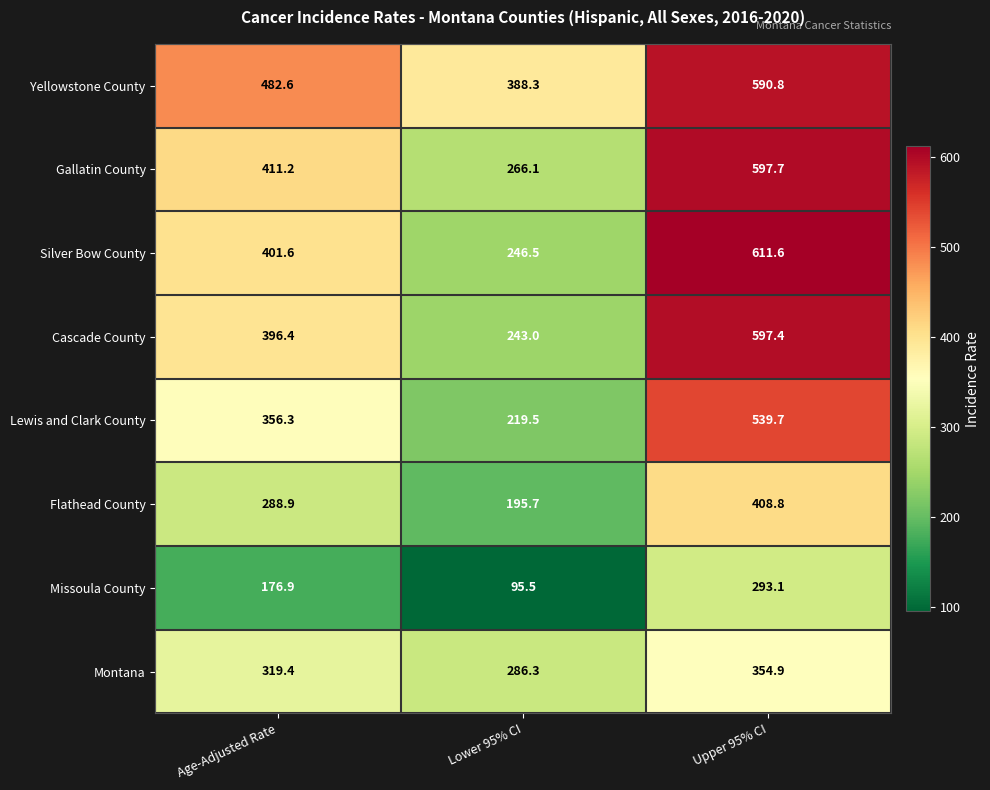

Reading left to right, transcribe all the data shown in this chart.

Yellowstone County: 482.6	388.3	590.8
Gallatin County: 411.2	266.1	597.7
Silver Bow County: 401.6	246.5	611.6
Cascade County: 396.4	243.0	597.4
Lewis and Clark County: 356.3	219.5	539.7
Flathead County: 288.9	195.7	408.8
Missoula County: 176.9	95.5	293.1
Montana: 319.4	286.3	354.9